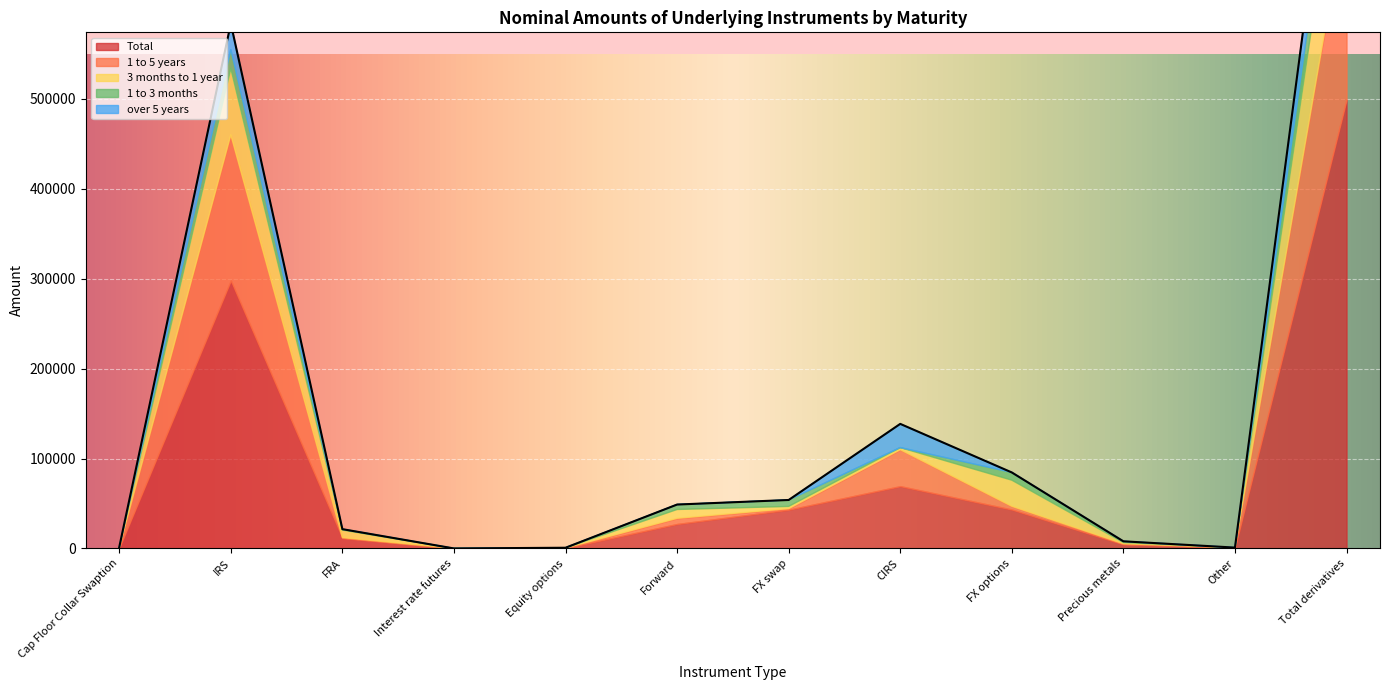

The 1 to 5 years series shows 622 at Cap Floor Collar Swaption. True or false?

False